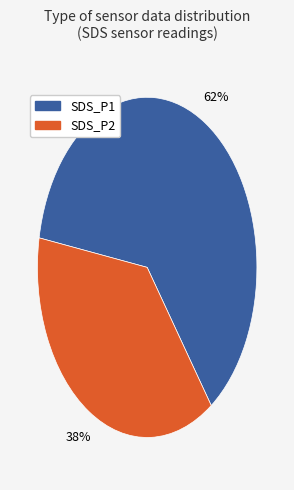

To the nearest percent, what is the average slice percentage?

50%